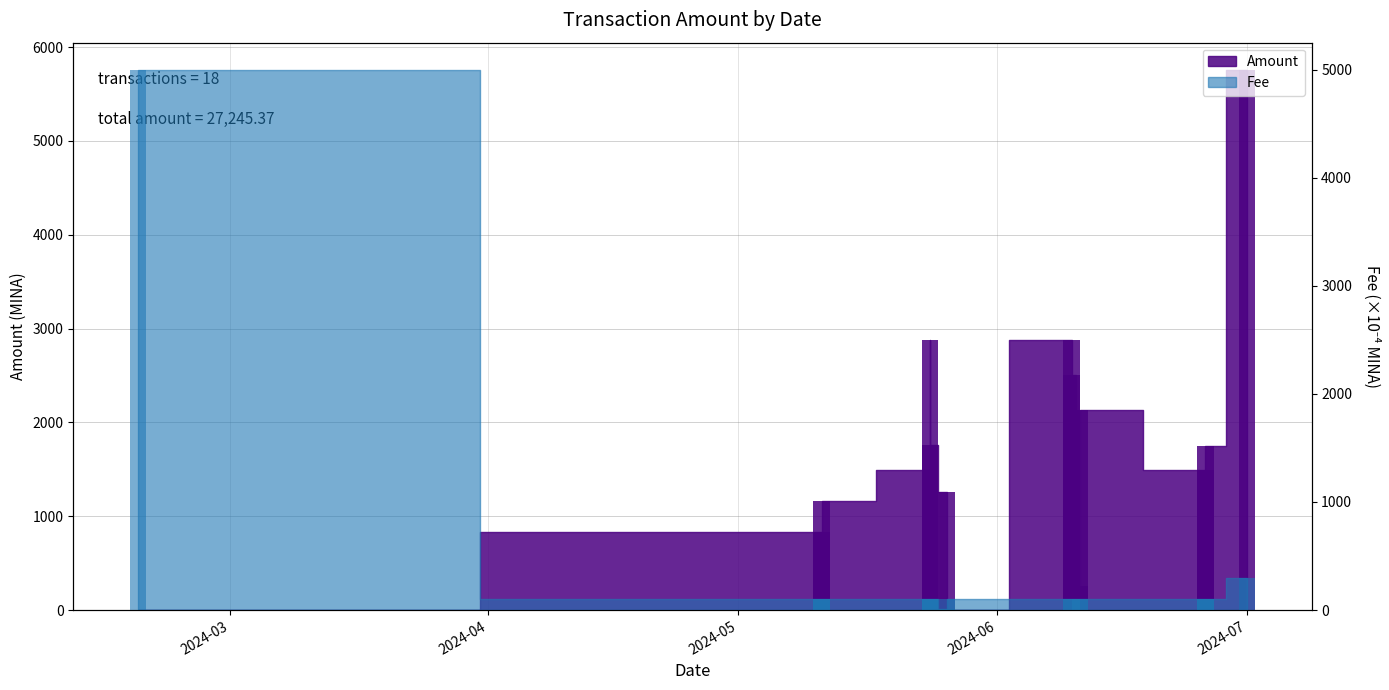

The Fee series shows 6.4 at 8. True or false?

False